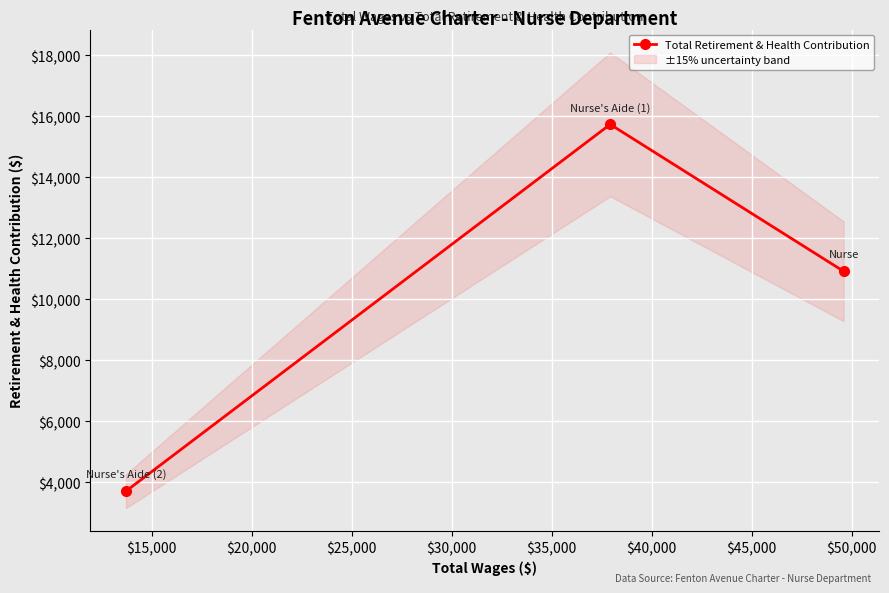

What is the highest value of the Total Retirement & Health Contribution series?

15740